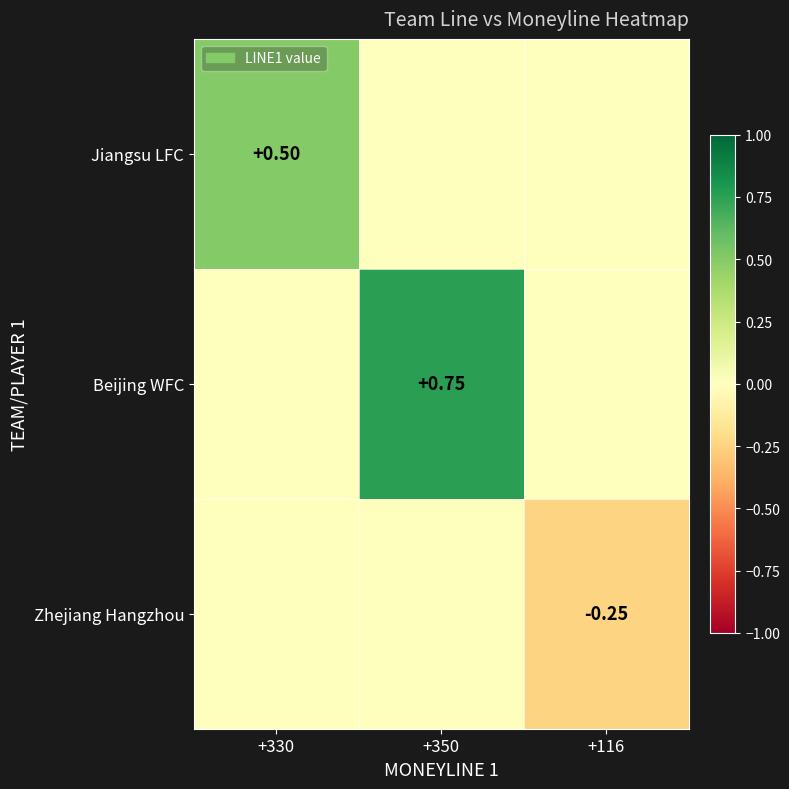

Is it true that Jiangsu LFC equals -0.2 at +116?

False